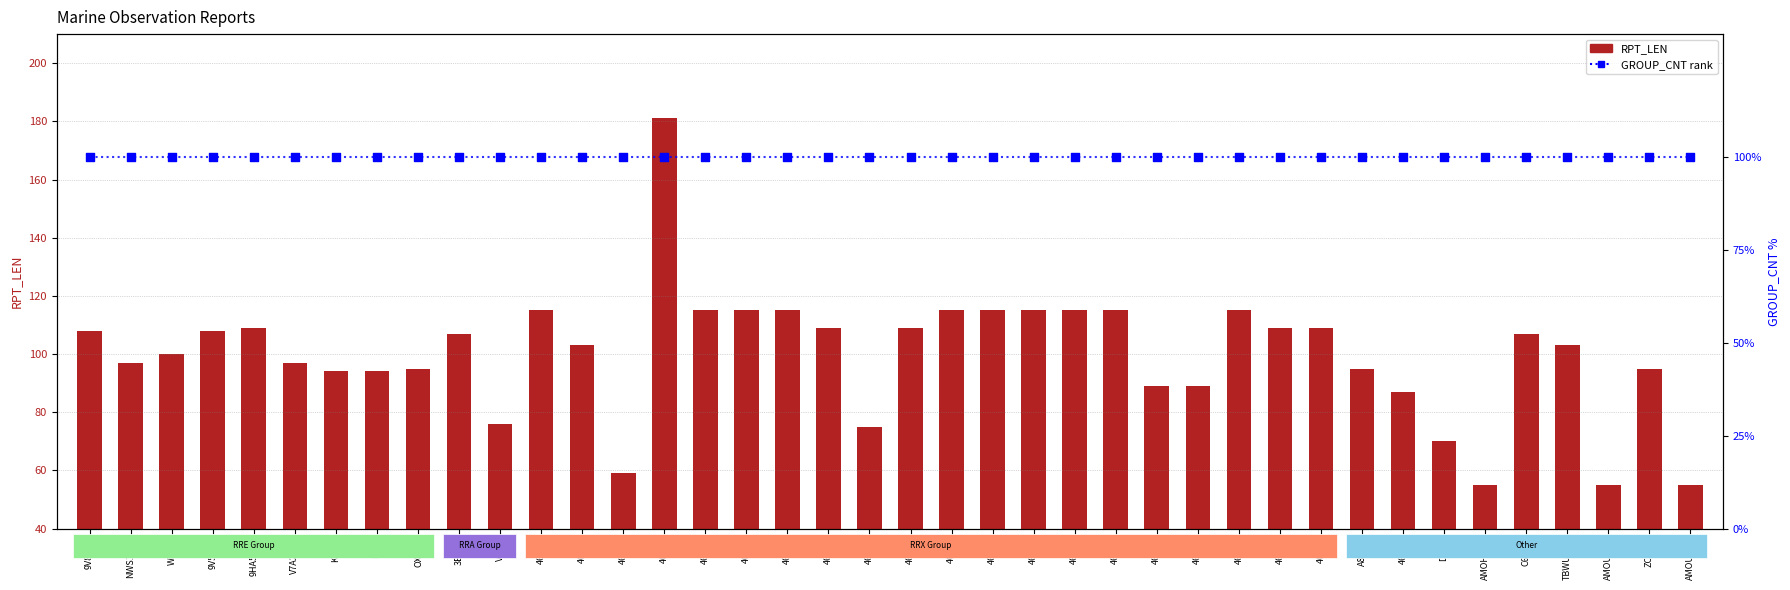

Which series reaches the maximum Y coordinate?

RPT_LEN